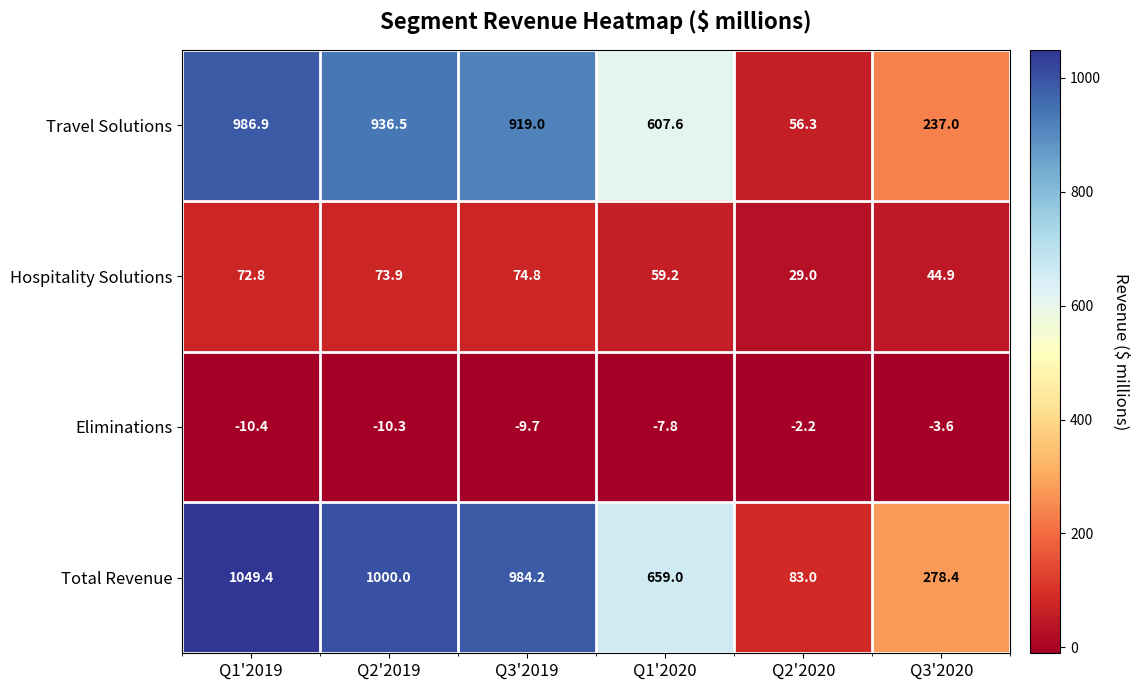

How many values in the Eliminations series are below -7?

4